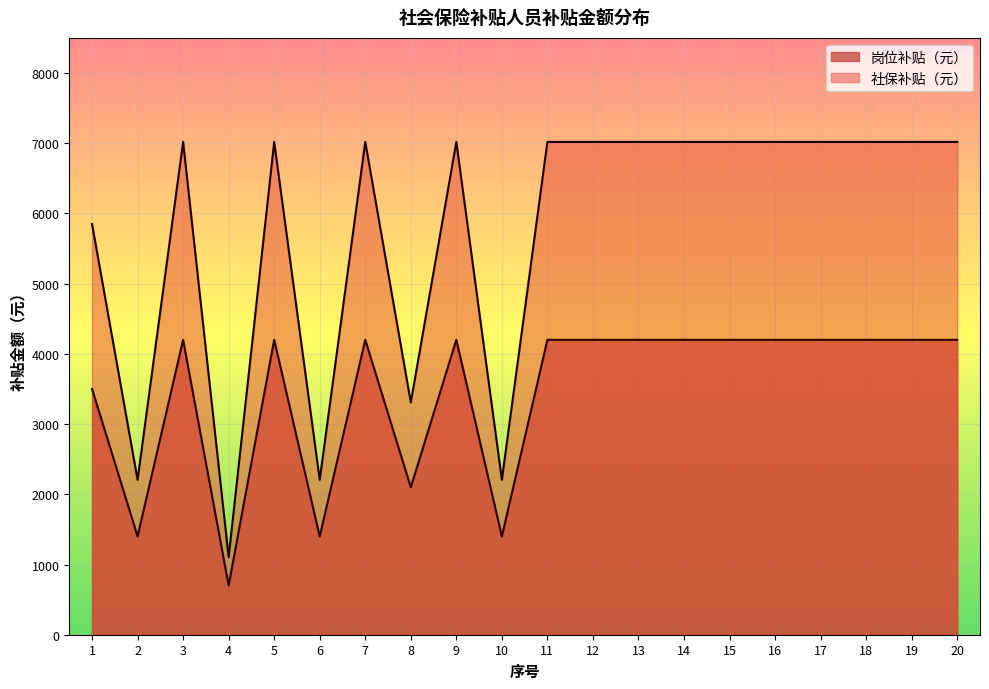

At which label is 岗位补贴（元） closest to 2450?

8